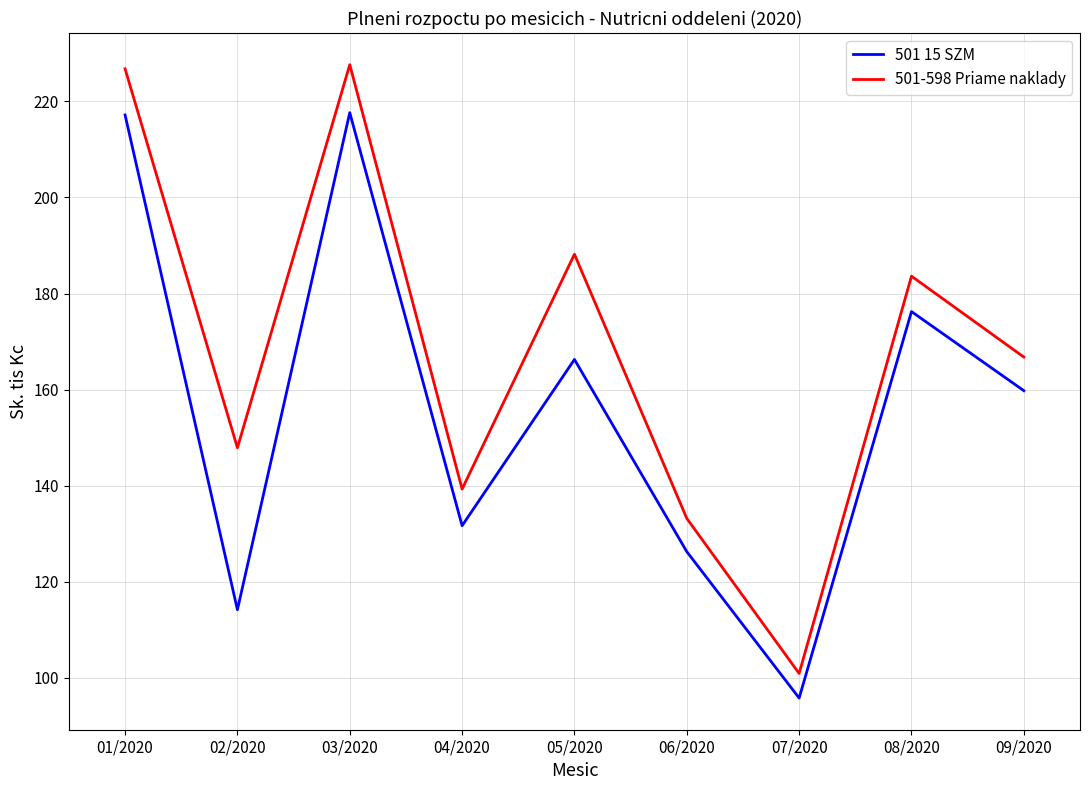

At which label is 501-598 Priame naklady closest to 164?

09/2020